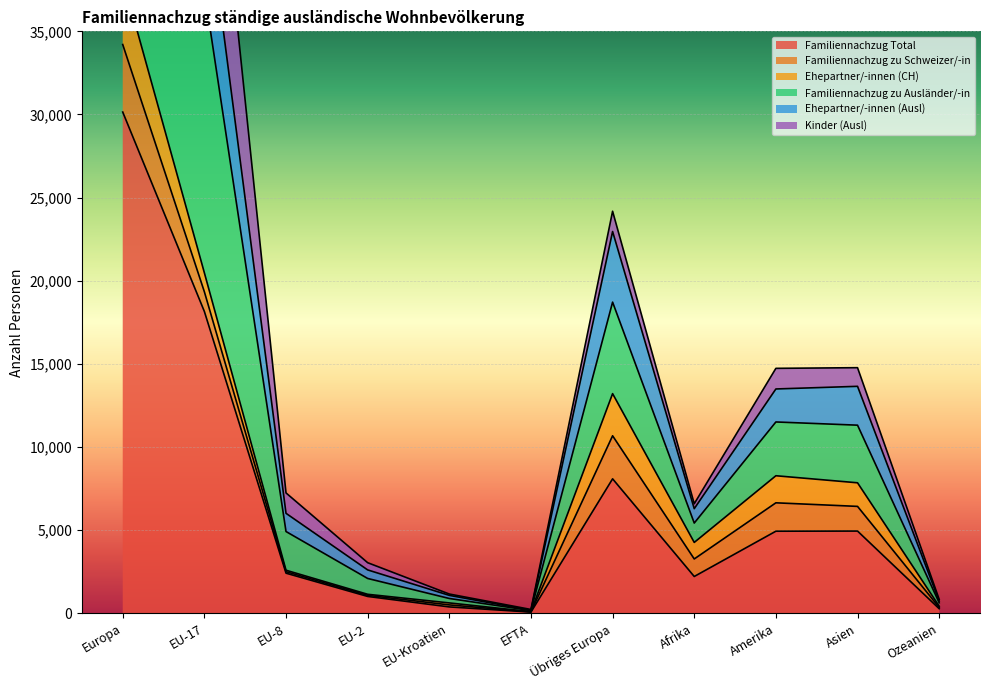

What is the maximum value for Familiennachzug Total?

30146